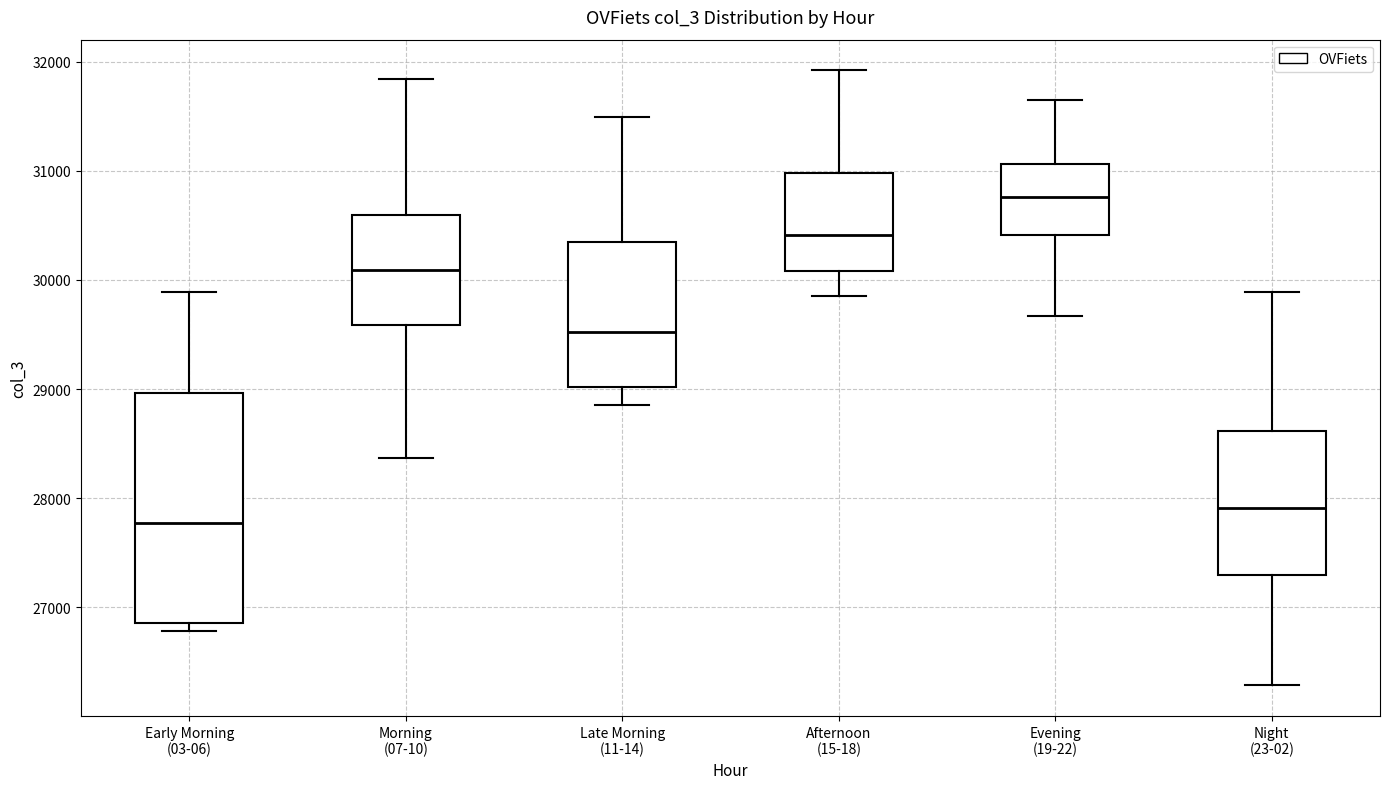

Which box's median line is the lowest?

Early Morning (03-06)